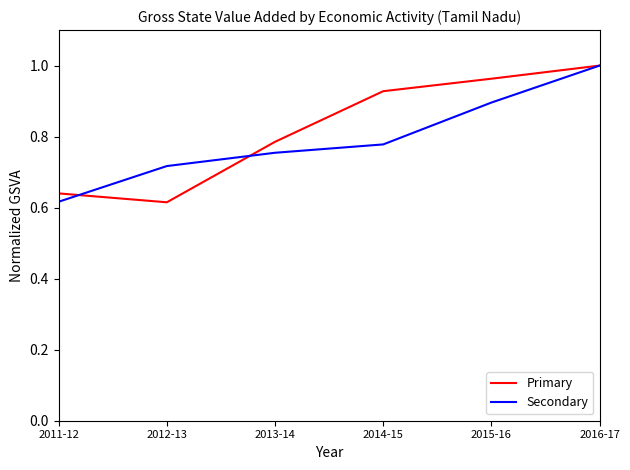

At which label does Primary reach its minimum?

2012-13